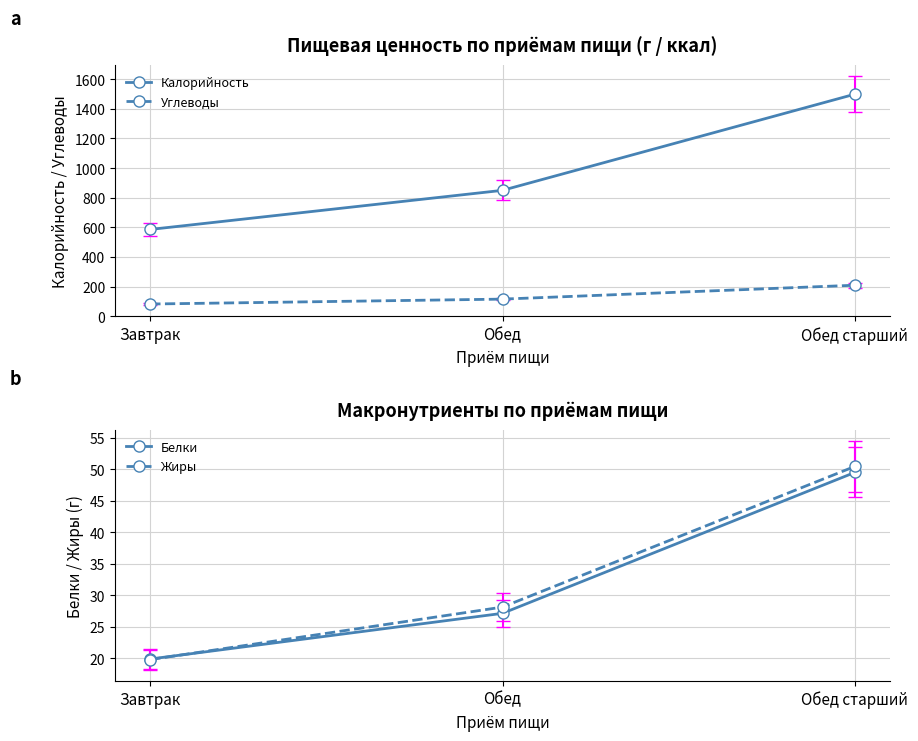

Where is Углеводы nearest to the value 146?

Обед